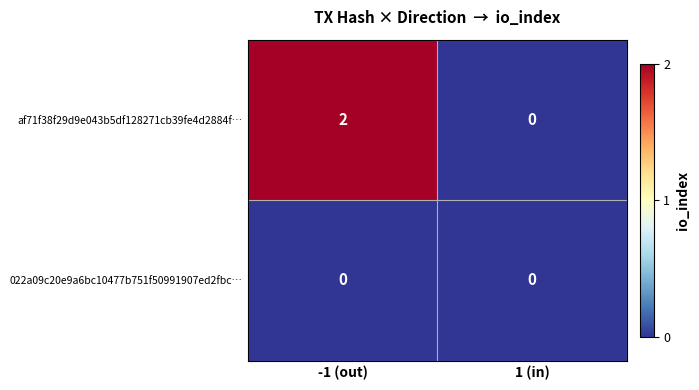

Which series has the largest range (max minus min)?

af71f38f29d9e043b5df128271cb39fe4d2884f…